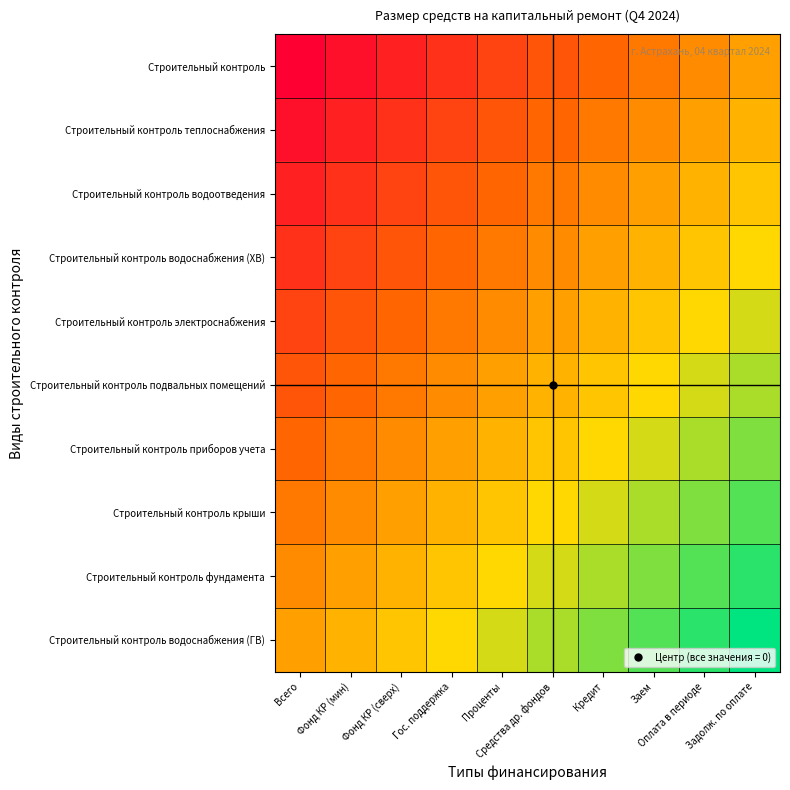

Reading left to right, transcribe all the data shown in this chart.

Строительный контроль: Всего=-1.0	Фонд КР (мин)=-0.9	Фонд КР (сверх)=-0.8	Гос. поддержка=-0.7	Проценты=-0.6	Средства др. фондов=-0.4	Кредит=-0.3	Заем=-0.2	Оплата в периоде=-0.1	Задолж. по оплате=0.0
Строительный контроль теплоснабжения: Всего=-0.9	Фонд КР (мин)=-0.8	Фонд КР (сверх)=-0.7	Гос. поддержка=-0.6	Проценты=-0.4	Средства др. фондов=-0.3	Кредит=-0.2	Заем=-0.1	Оплата в периоде=0.0	Задолж. по оплате=0.1
Строительный контроль водоотведения: Всего=-0.8	Фонд КР (мин)=-0.7	Фонд КР (сверх)=-0.6	Гос. поддержка=-0.4	Проценты=-0.3	Средства др. фондов=-0.2	Кредит=-0.1	Заем=0.0	Оплата в периоде=0.1	Задолж. по оплате=0.2
Строительный контроль водоснабжения (ХВ): Всего=-0.7	Фонд КР (мин)=-0.6	Фонд КР (сверх)=-0.4	Гос. поддержка=-0.3	Проценты=-0.2	Средства др. фондов=-0.1	Кредит=-0.0	Заем=0.1	Оплата в периоде=0.2	Задолж. по оплате=0.3
Строительный контроль электроснабжения: Всего=-0.6	Фонд КР (мин)=-0.4	Фонд КР (сверх)=-0.3	Гос. поддержка=-0.2	Проценты=-0.1	Средства др. фондов=0.0	Кредит=0.1	Заем=0.2	Оплата в периоде=0.3	Задолж. по оплате=0.4
Строительный контроль подвальных помещений: Всего=-0.4	Фонд КР (мин)=-0.3	Фонд КР (сверх)=-0.2	Гос. поддержка=-0.1	Проценты=0.0	Средства др. фондов=0.1	Кредит=0.2	Заем=0.3	Оплата в периоде=0.4	Задолж. по оплате=0.6
Строительный контроль приборов учета: Всего=-0.3	Фонд КР (мин)=-0.2	Фонд КР (сверх)=-0.1	Гос. поддержка=-0.0	Проценты=0.1	Средства др. фондов=0.2	Кредит=0.3	Заем=0.4	Оплата в периоде=0.6	Задолж. по оплате=0.7
Строительный контроль крыши: Всего=-0.2	Фонд КР (мин)=-0.1	Фонд КР (сверх)=0.0	Гос. поддержка=0.1	Проценты=0.2	Средства др. фондов=0.3	Кредит=0.4	Заем=0.6	Оплата в периоде=0.7	Задолж. по оплате=0.8
Строительный контроль фундамента: Всего=-0.1	Фонд КР (мин)=-0.0	Фонд КР (сверх)=0.1	Гос. поддержка=0.2	Проценты=0.3	Средства др. фондов=0.4	Кредит=0.6	Заем=0.7	Оплата в периоде=0.8	Задолж. по оплате=0.9
Строительный контроль водоснабжения (ГВ): Всего=0.0	Фонд КР (мин)=0.1	Фонд КР (сверх)=0.2	Гос. поддержка=0.3	Проценты=0.4	Средства др. фондов=0.6	Кредит=0.7	Заем=0.8	Оплата в периоде=0.9	Задолж. по оплате=1.0